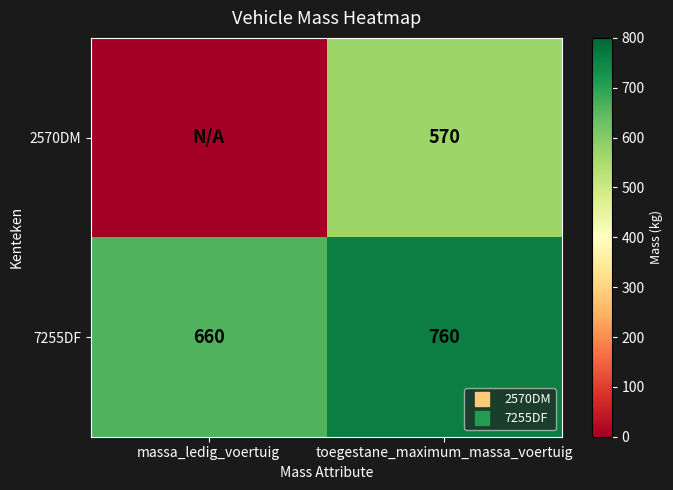

Where is 7255DF nearest to the value 710?

massa_ledig_voertuig